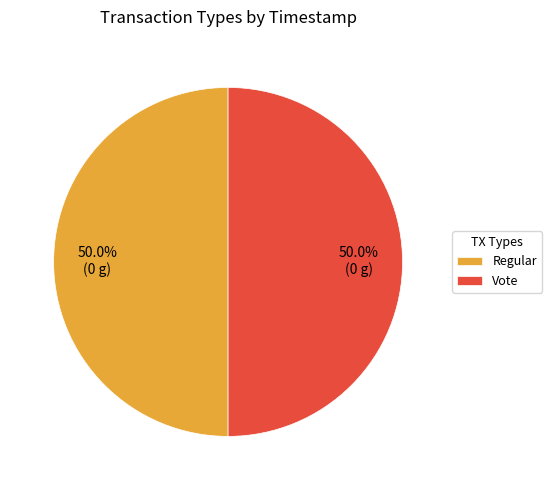

To the nearest percent, what is the combined percentage of Regular and Vote?

100%